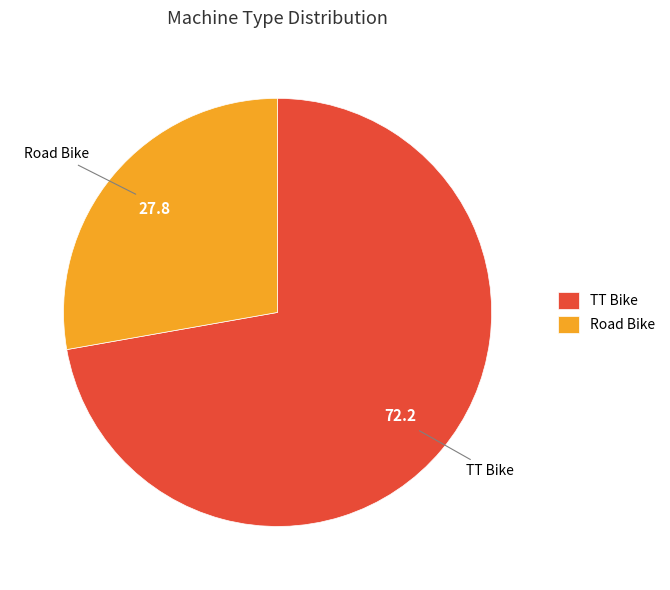

Rank the categories by value from highest to lowest.

TT Bike, Road Bike